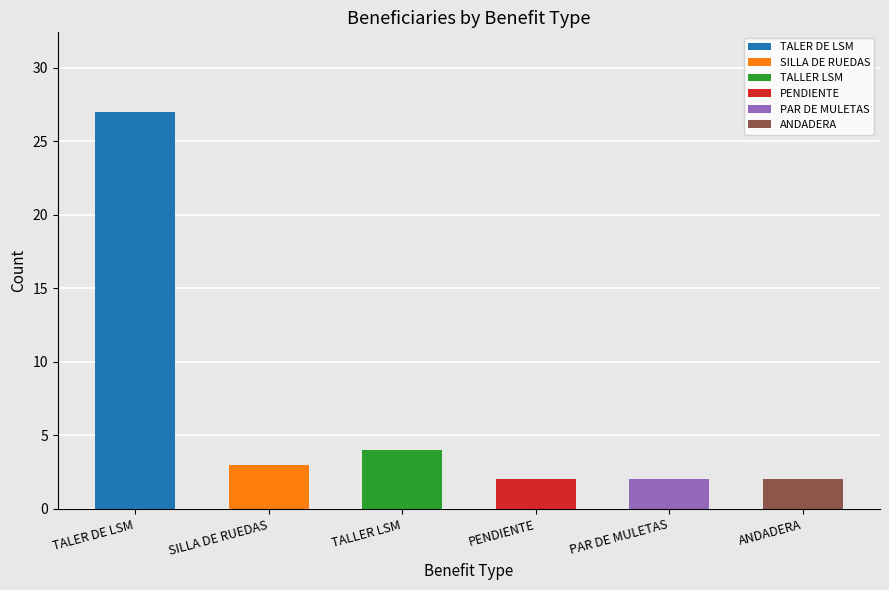

What is the label of the 1st bar from the right?

ANDADERA